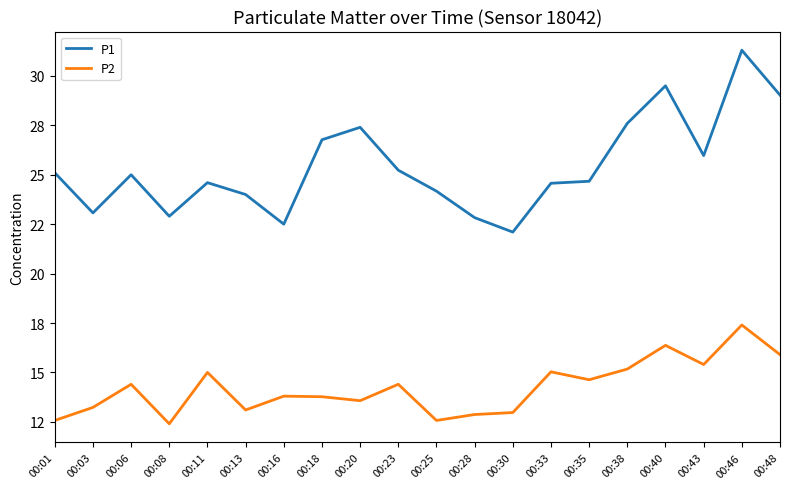

What is the difference between the second highest and minimum values in the P1 series?

7.4